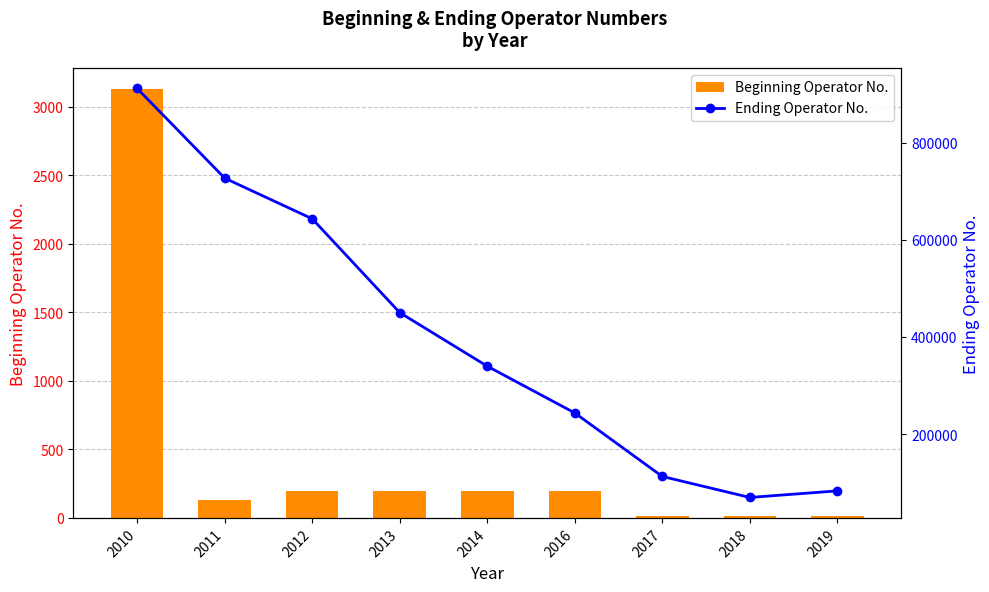

What is the value of the Ending Operator No. bar at the 9th from the left?

82999